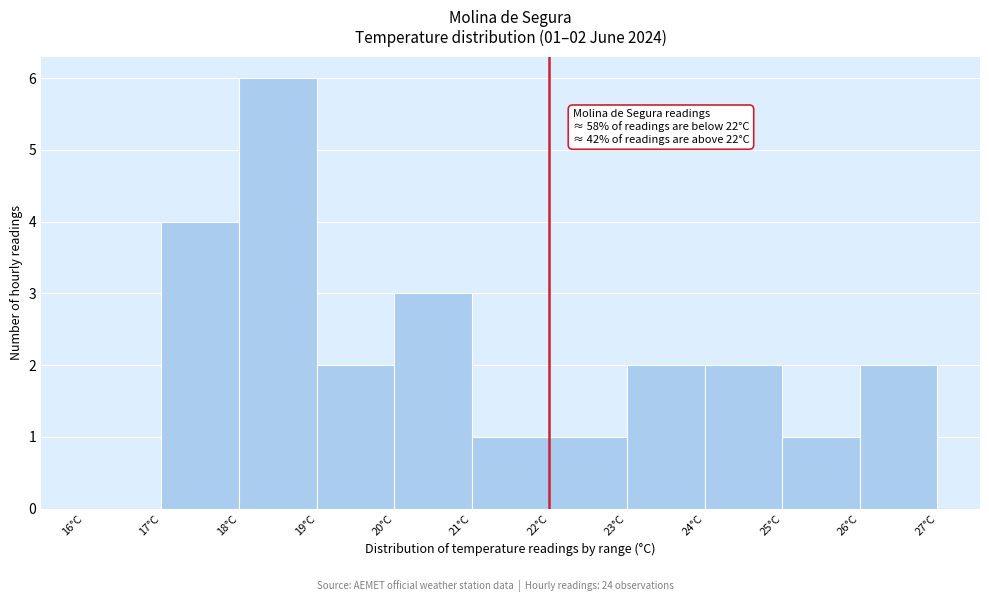

Over which range of the x-axis is the bar tallest?

18 to 19